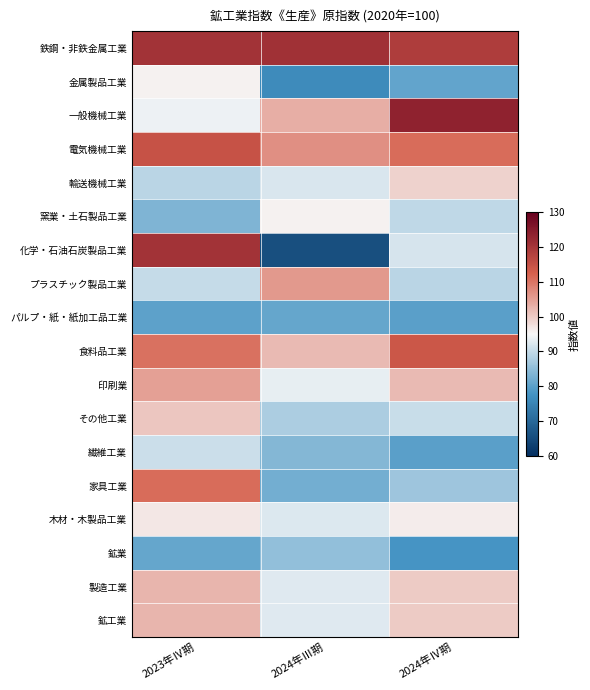

How many series are shown in this chart?

18